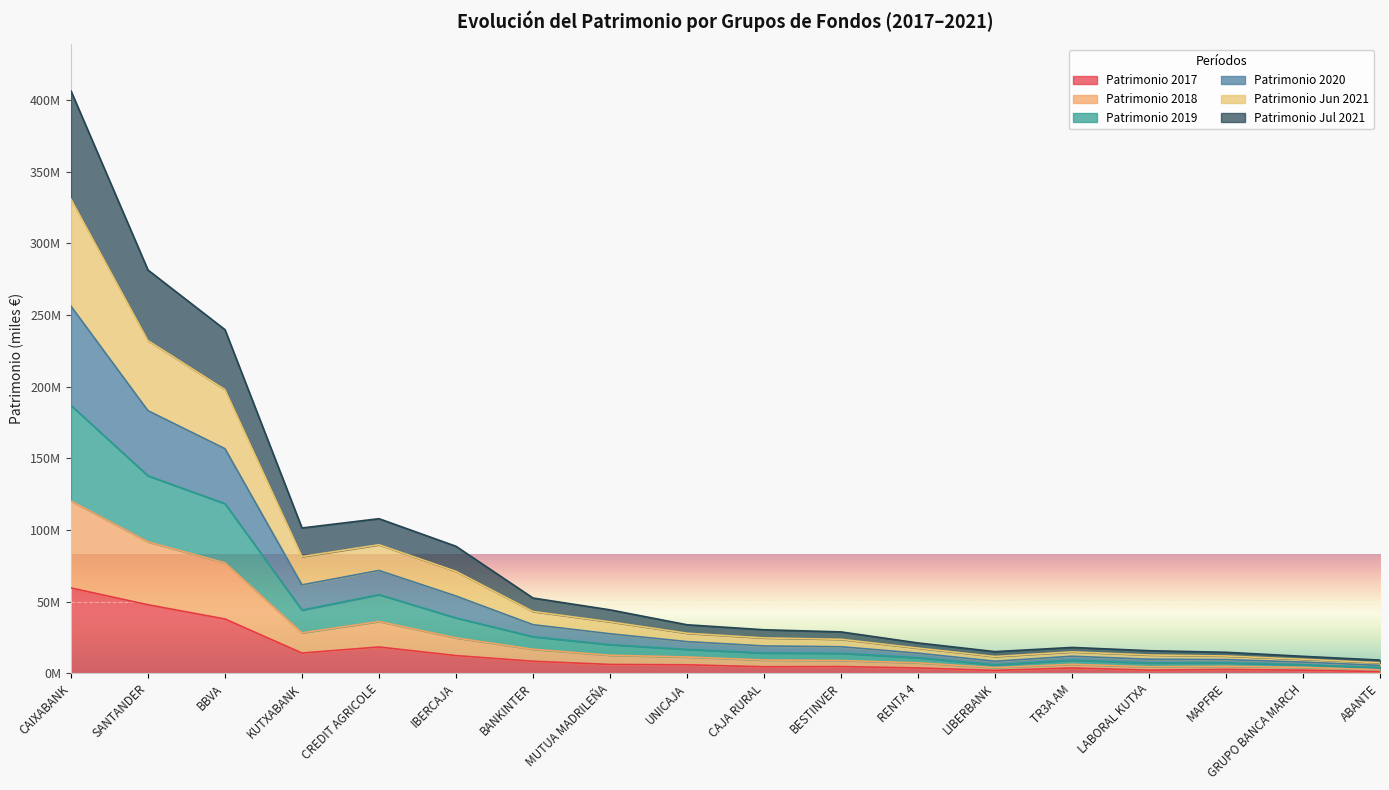

What is the label of the 5th point from the right?

TR3A AM